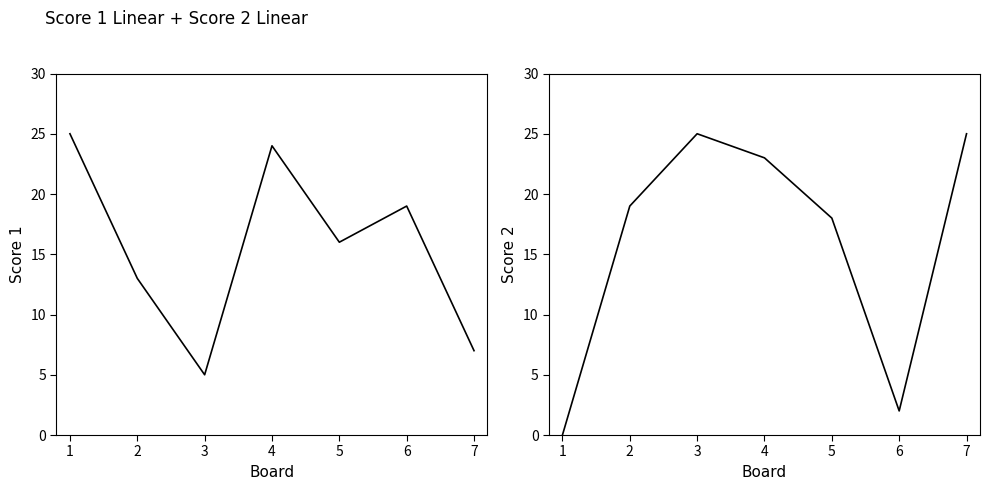

Reading left to right, extract all data points from this chart.

Score 1: 25	13	5	24	16	19	7
Score 2: 0	19	25	23	18	2	25